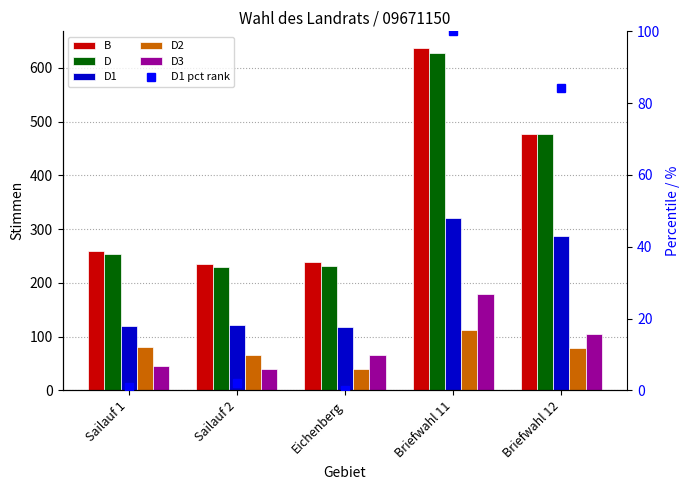

What is the approximate value of D1 pct rank at Briefwahl 11?

100.0